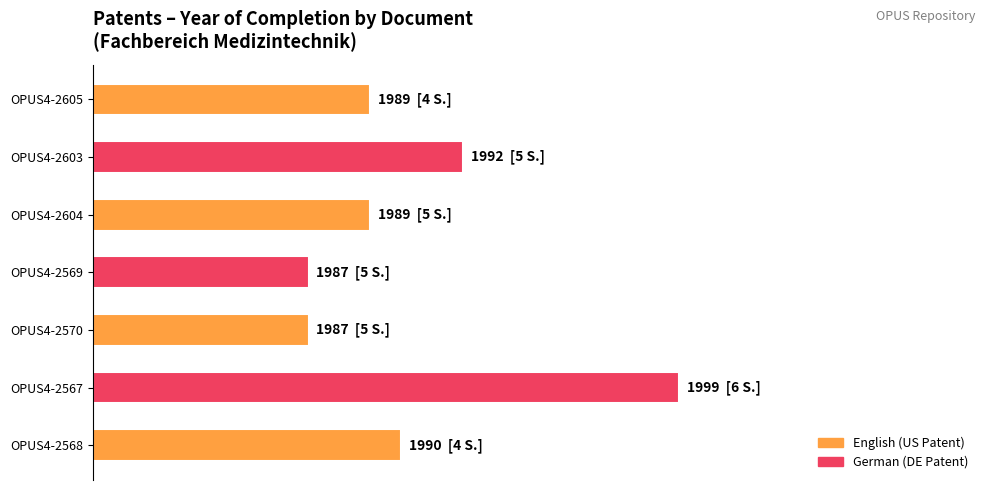

What is the greatest value displayed?

76.0